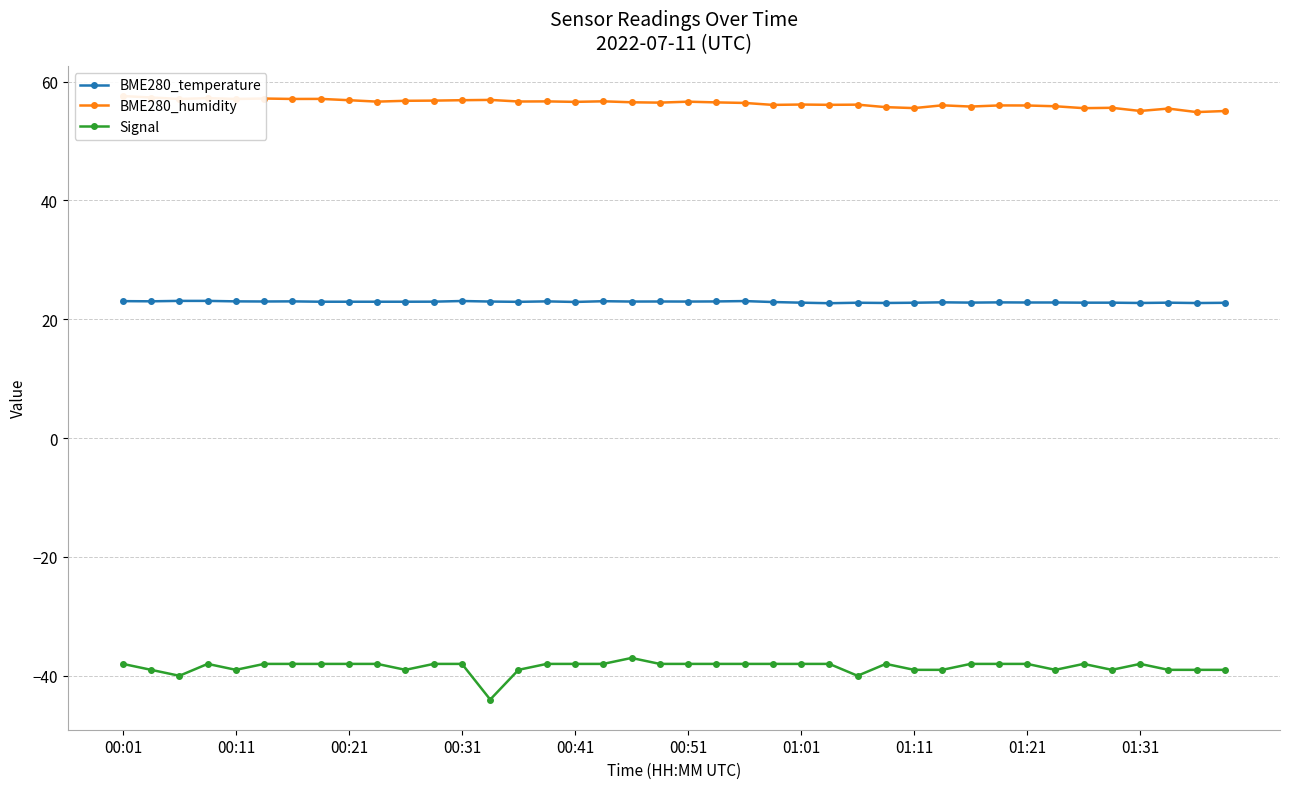

What is the average value of the BME280_humidity series?

56.4